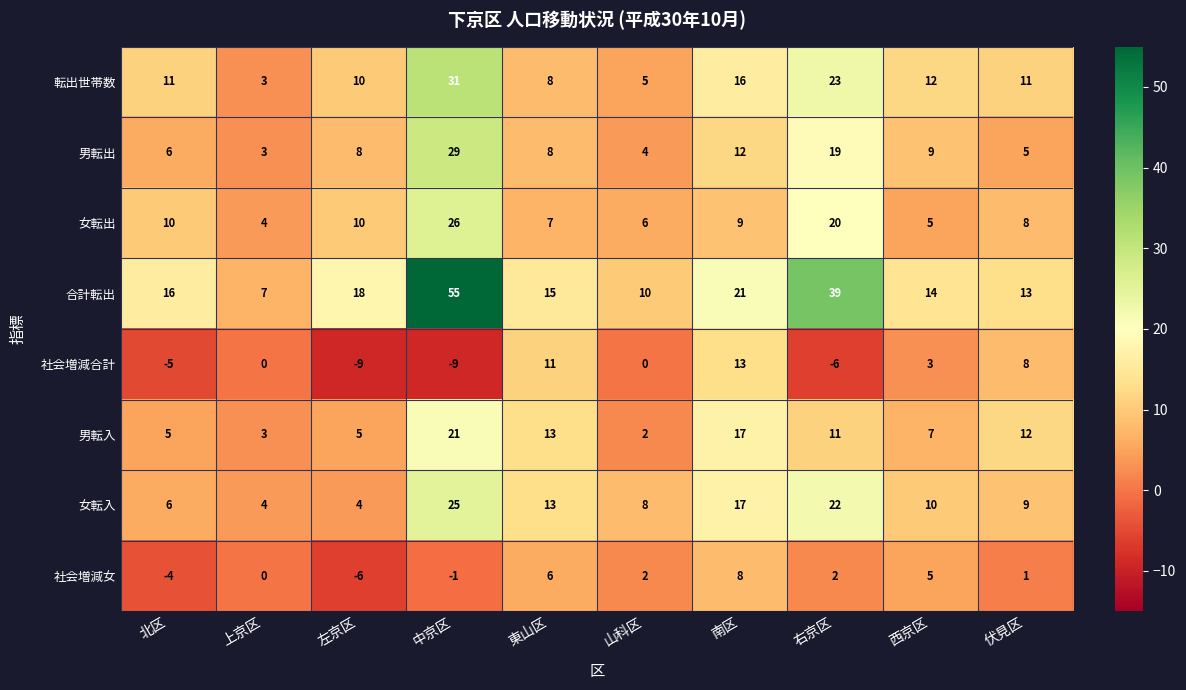

Which category has the highest value across all series?

中京区